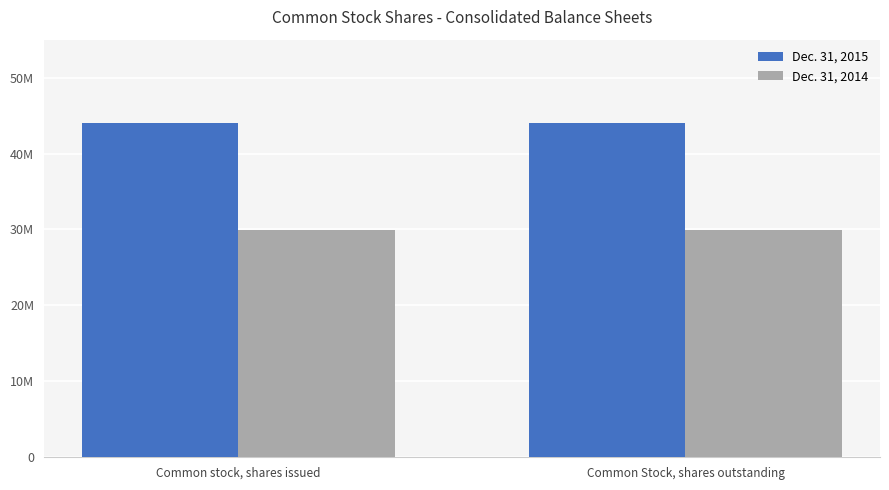

True or false: Dec. 31, 2015 has a value of 44066541 at Common stock, shares issued.

True